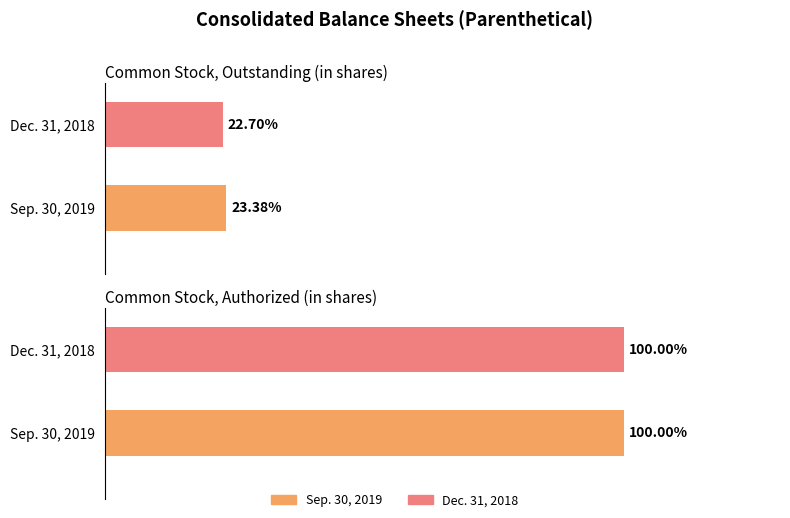

What is the label of the 1st bar from the right?

Common Stock, authorized (in shares)